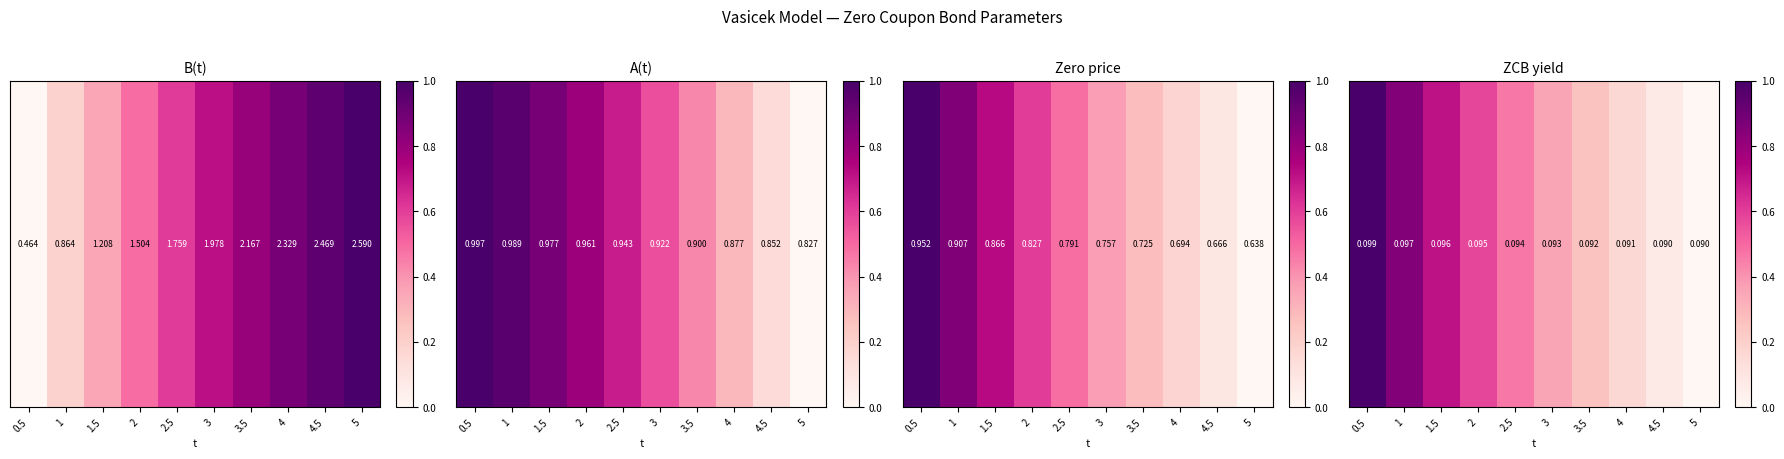

How many data points does each series have?

10